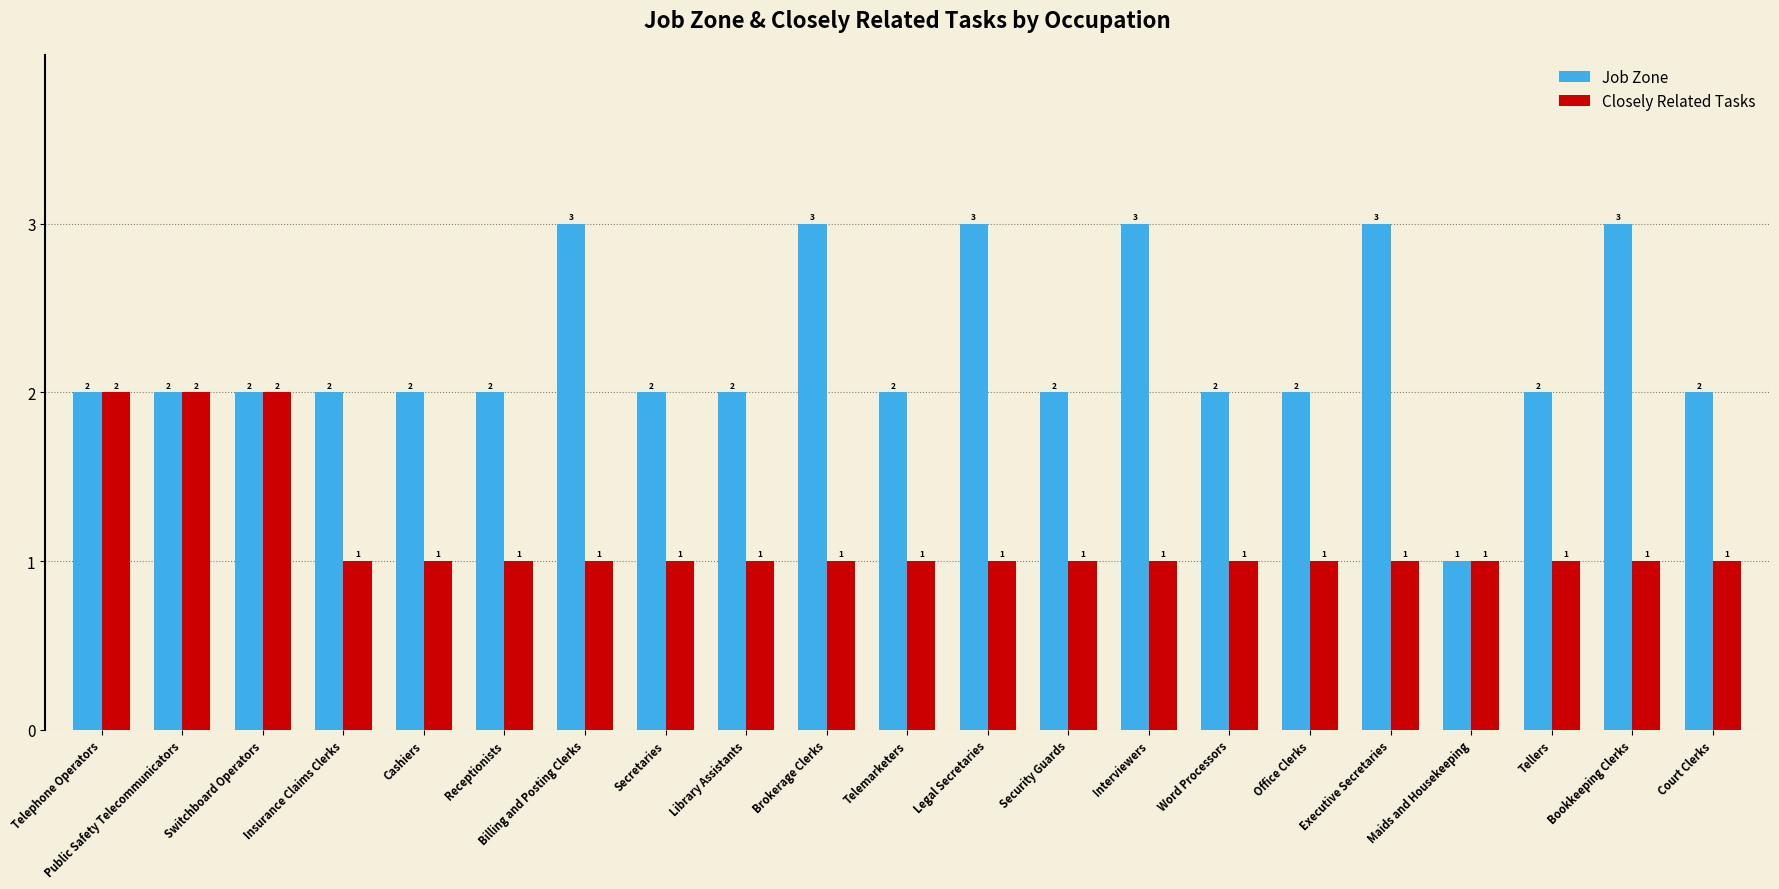

Which series has the largest range (max minus min)?

Job Zone